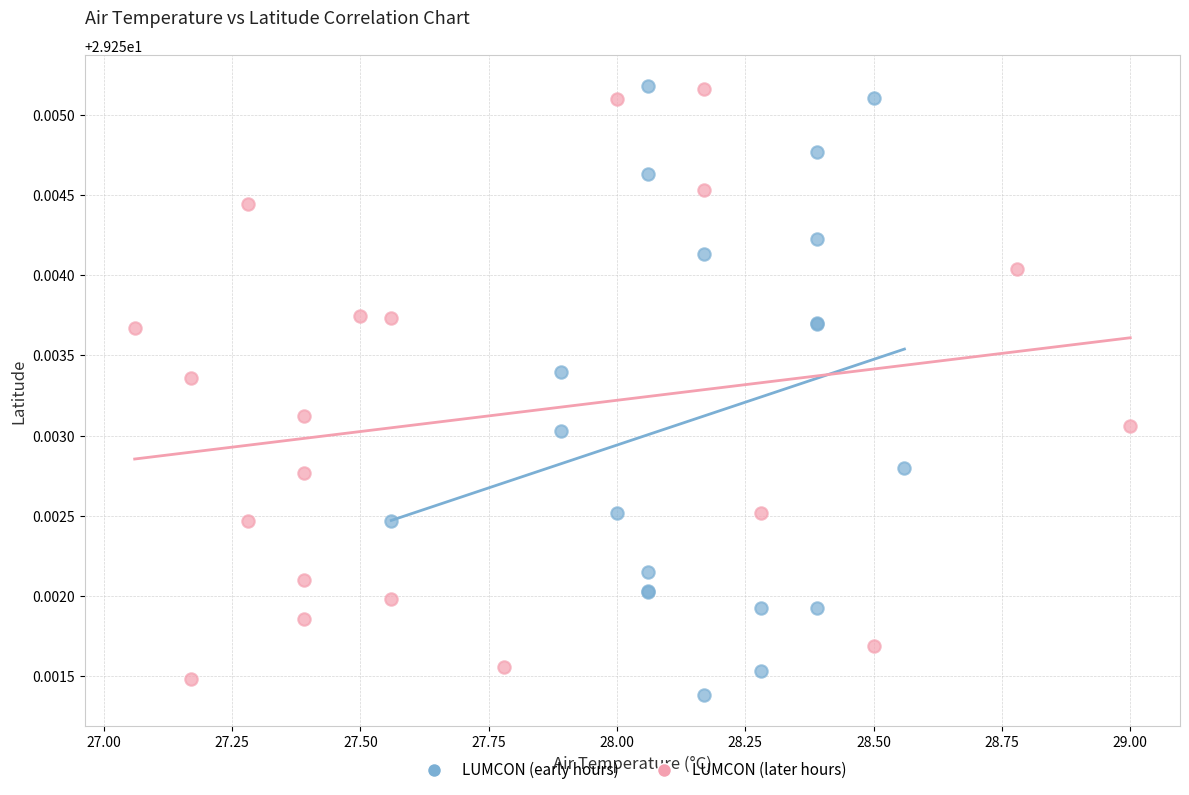

Which series has the widest spread of Y values?

LUMCON (early hours)